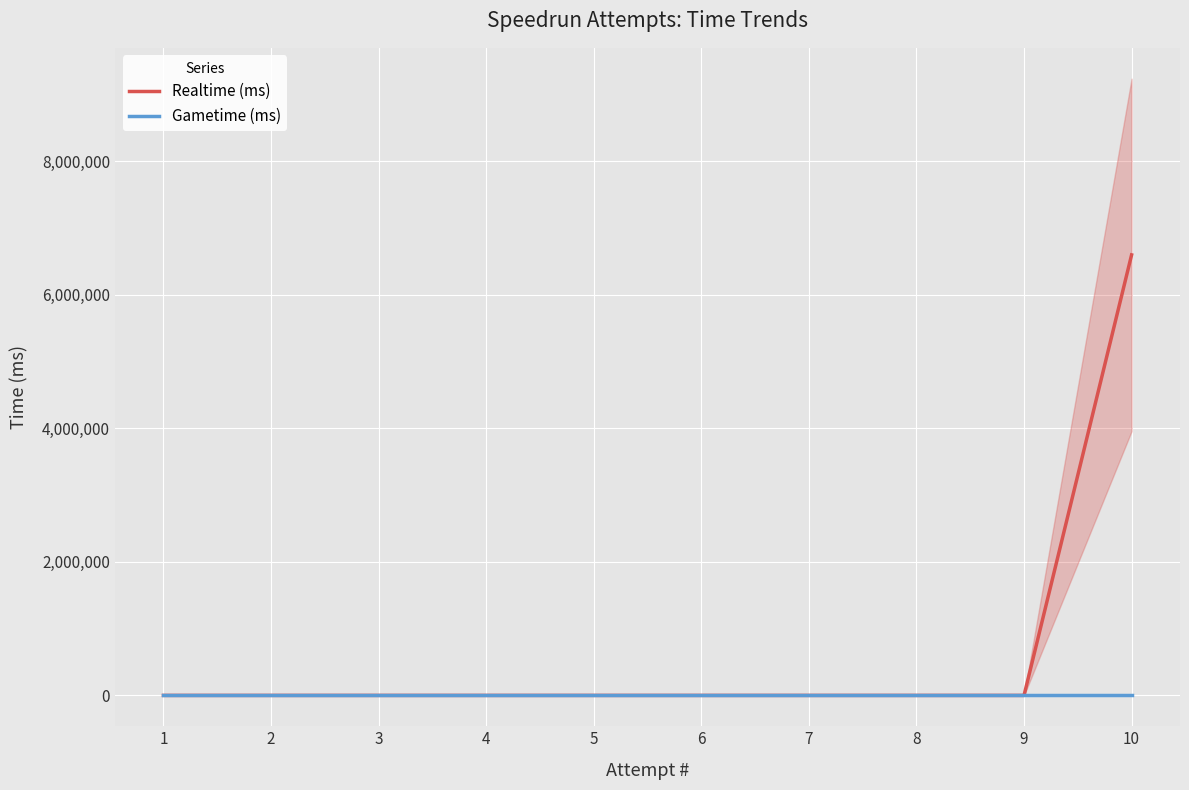

True or false: Realtime (ms) and Gametime (ms) cross at least once.

False